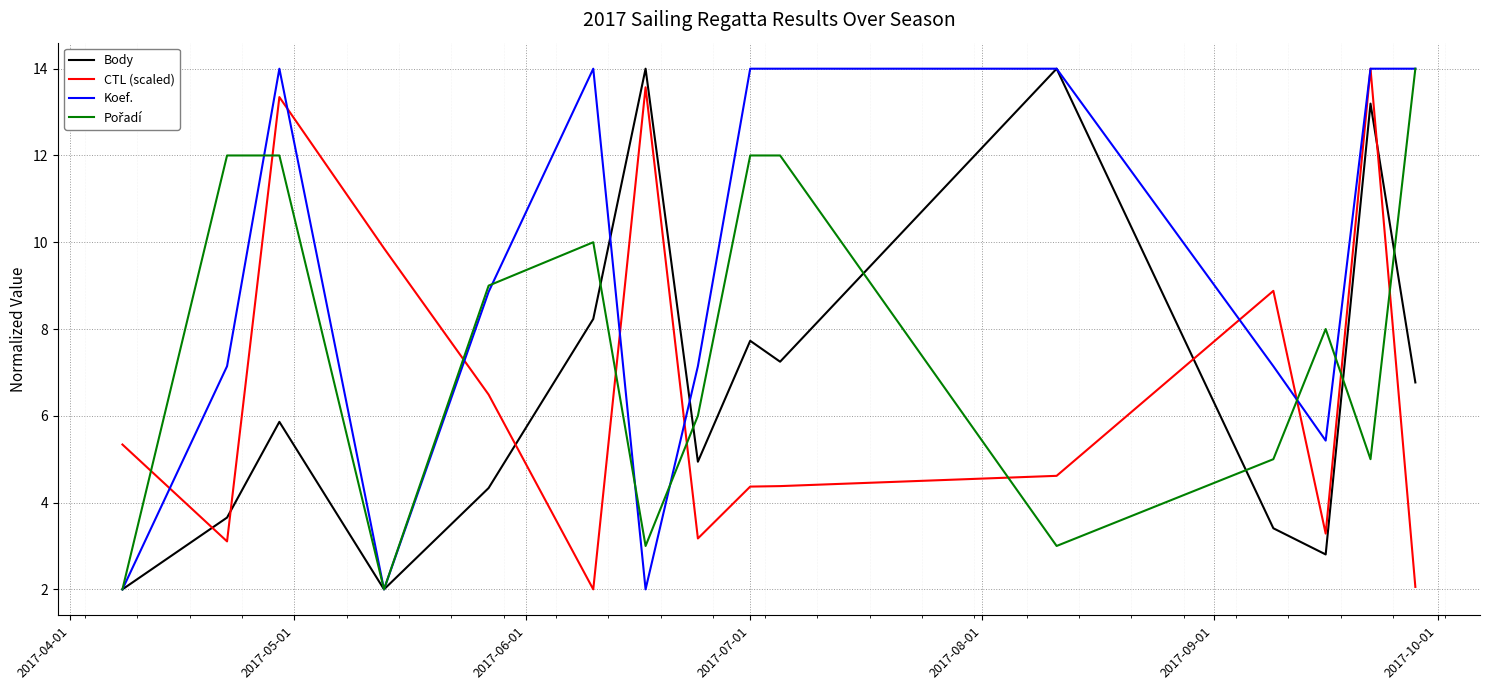

After their last crossing, which series has the higher values: Body or CTL (scaled)?

Body